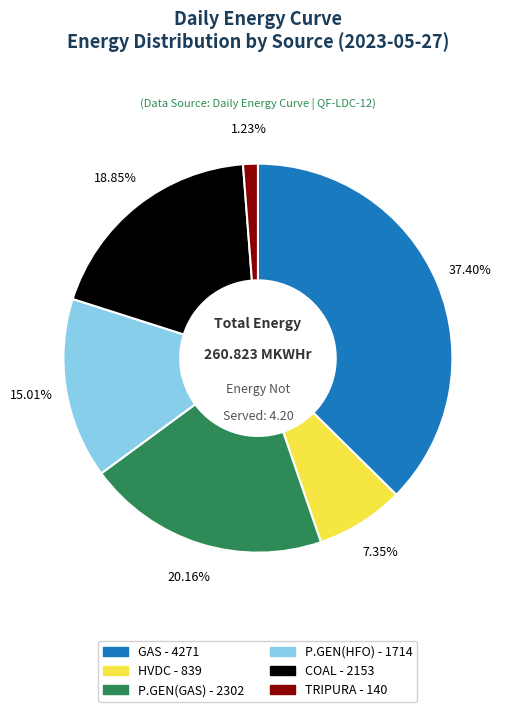

Which has a higher value, P.GEN(GAS) - 2302 or HVDC - 839?

P.GEN(GAS) - 2302